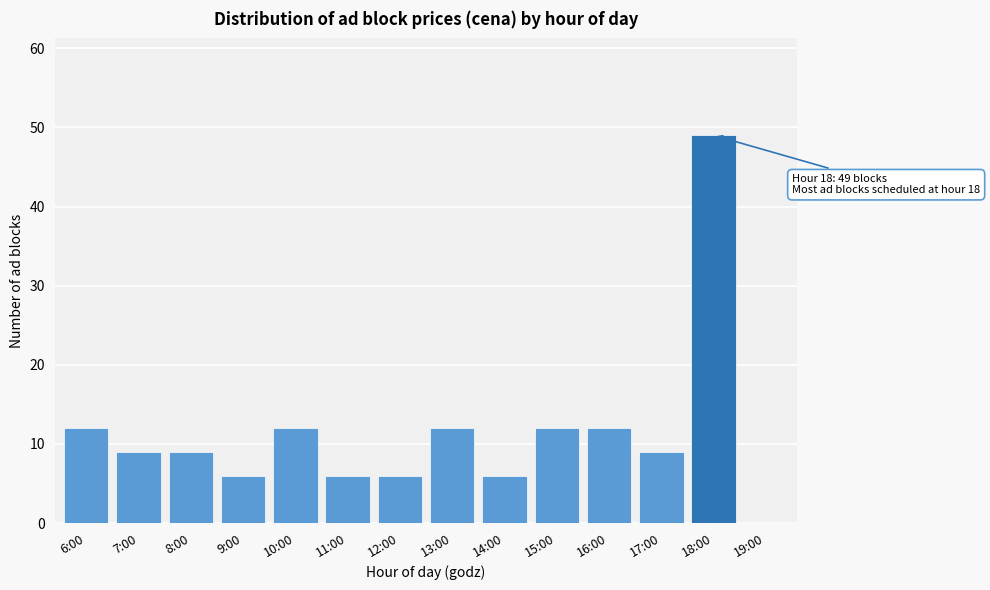

Reading left to right, extract all data points from this chart.

6:00=12	7:00=9	8:00=9	9:00=6	10:00=12	11:00=6	12:00=6	13:00=12	14:00=6	15:00=12	16:00=12	17:00=9	18:00=49	19:00=0